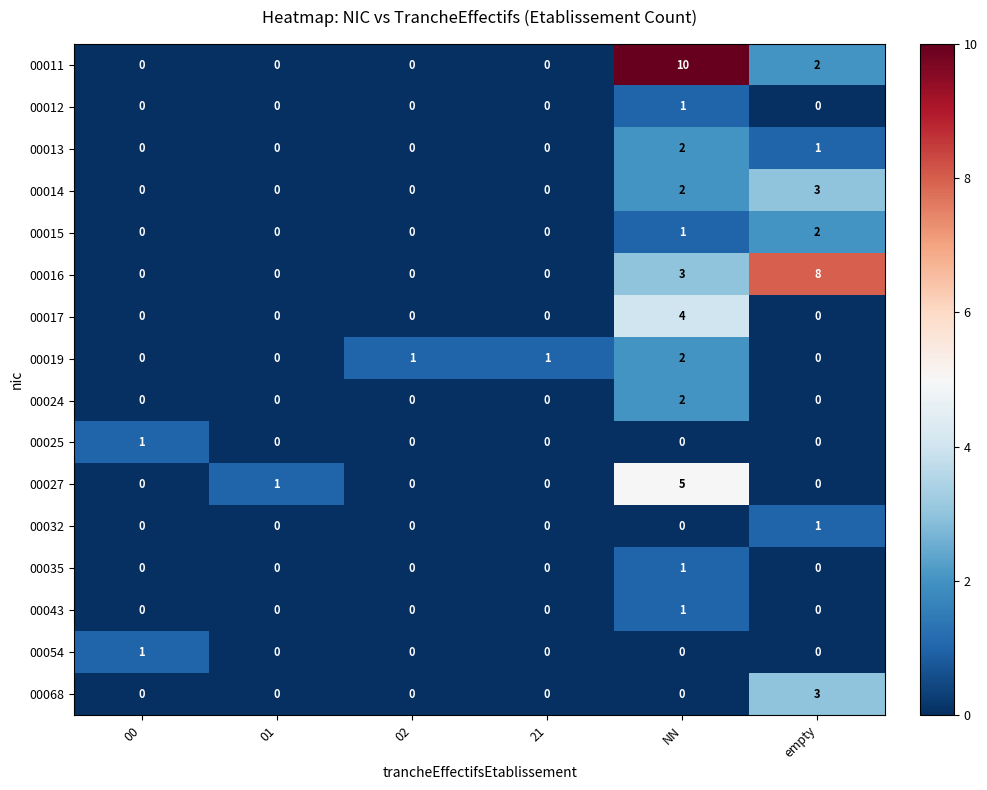

Between 21 and NN, which series saw the biggest shift?

00011